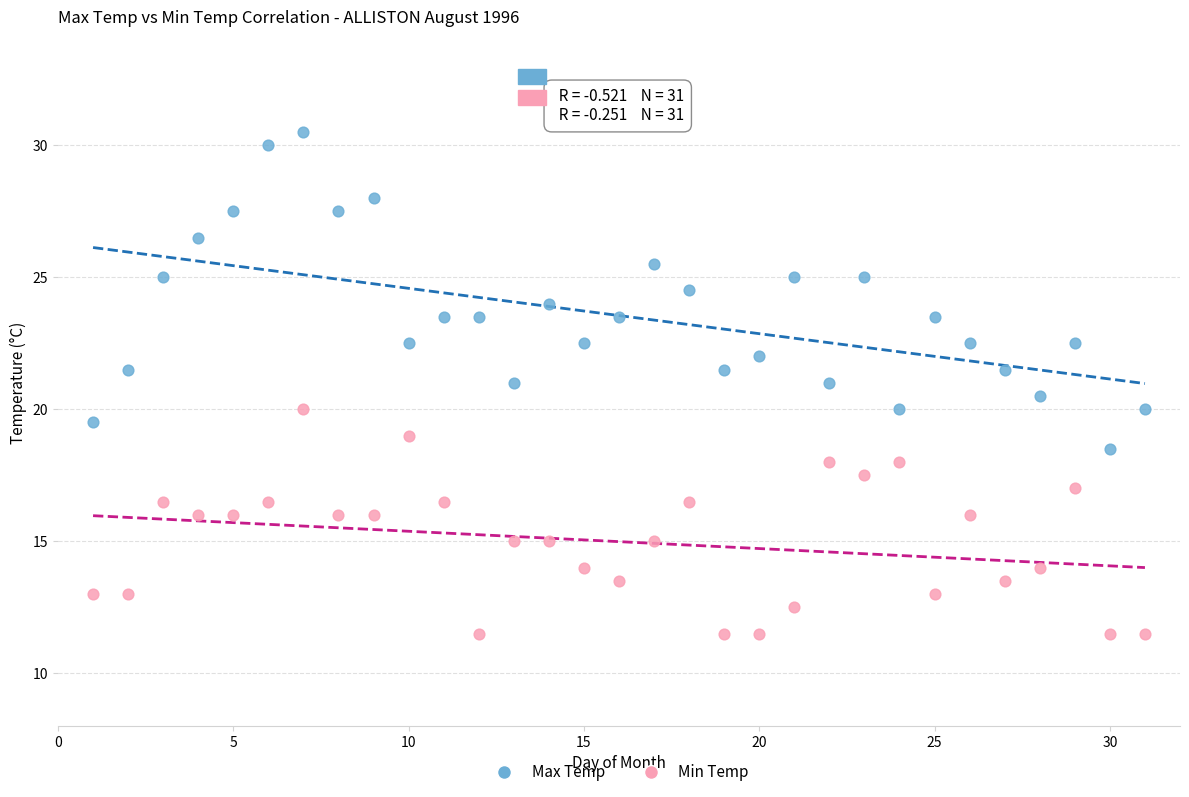

Which series contains the lowest Y value?

Min Temp